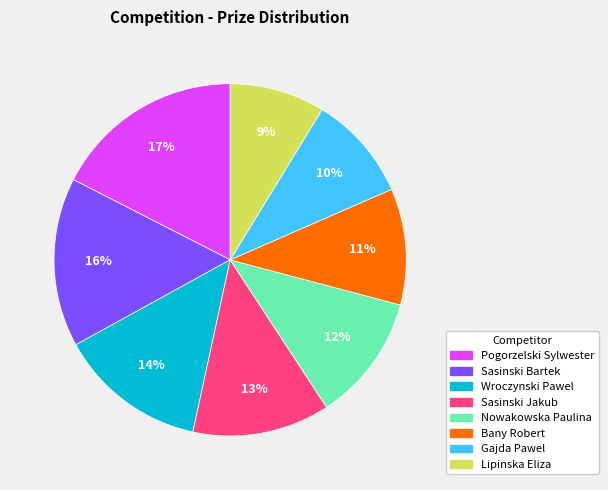

How many segments does this pie chart have?

8